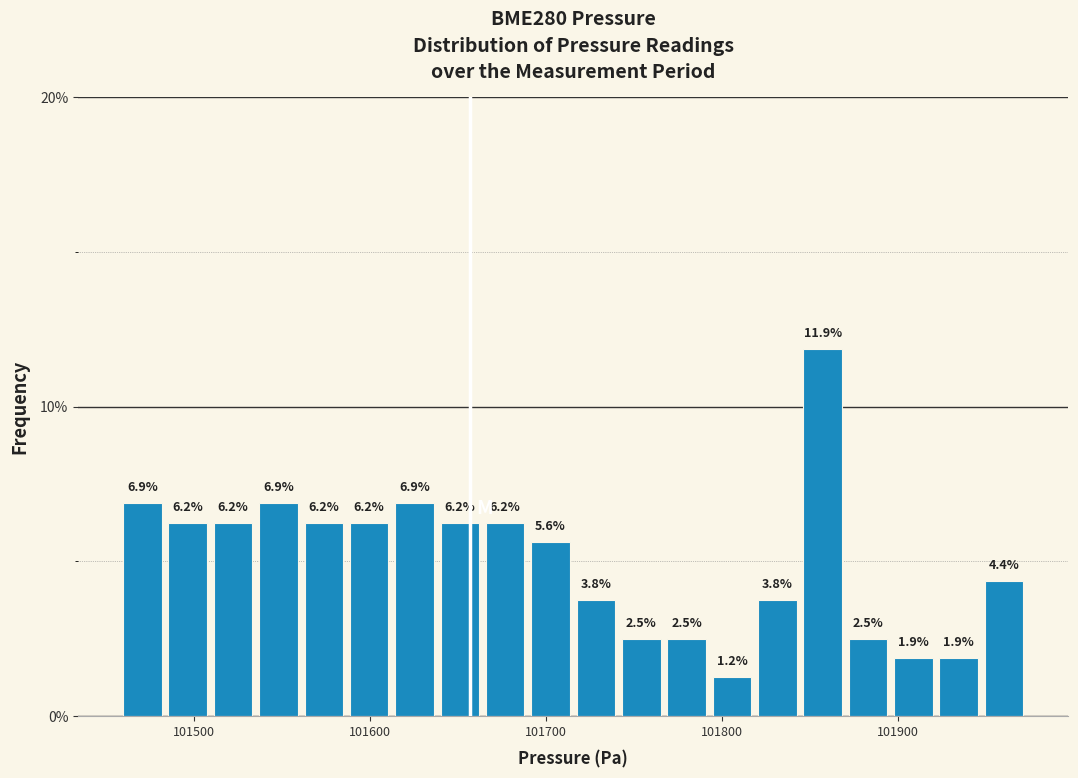

Read against the x-axis, roughly where is the centre of the tallest bar?

101860